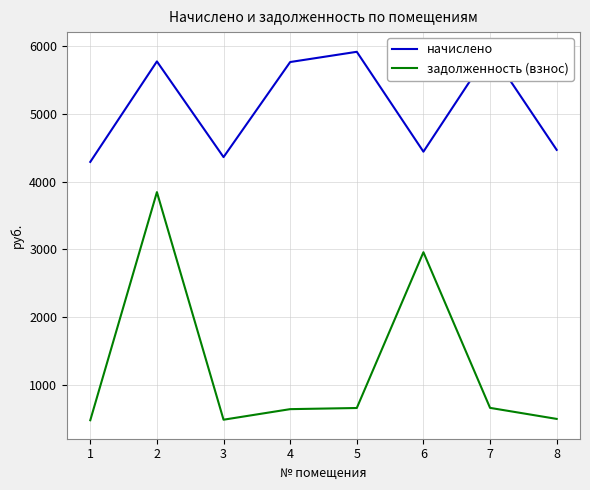

Which label corresponds to the largest value in the chart?

7